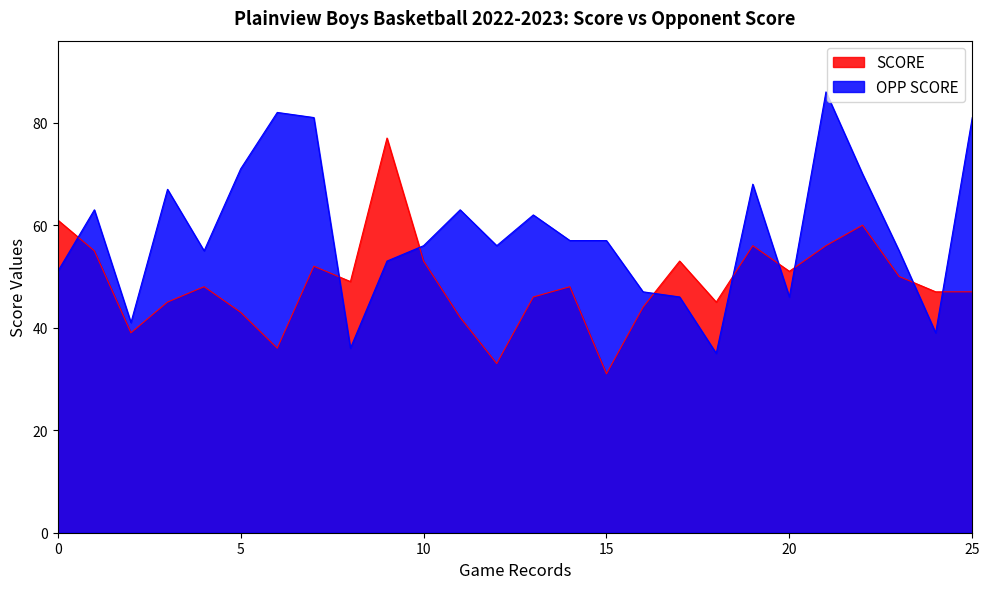

Which category has the lowest value across all series?

15